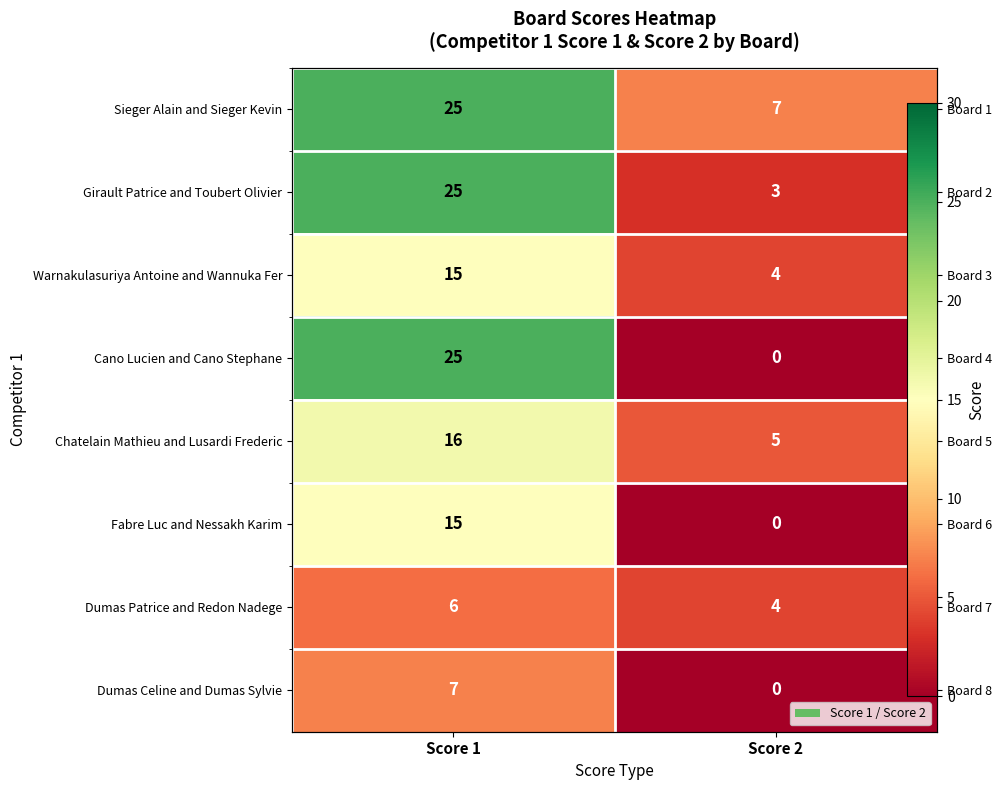

At Score 1, list the series in order from smallest to largest.

Dumas Patrice and Redon Nadege, Dumas Celine and Dumas Sylvie, Warnakulasuriya Antoine and Wannuka Fer, Fabre Luc and Nessakh Karim, Chatelain Mathieu and Lusardi Frederic, Sieger Alain and Sieger Kevin, Girault Patrice and Toubert Olivier, Cano Lucien and Cano Stephane